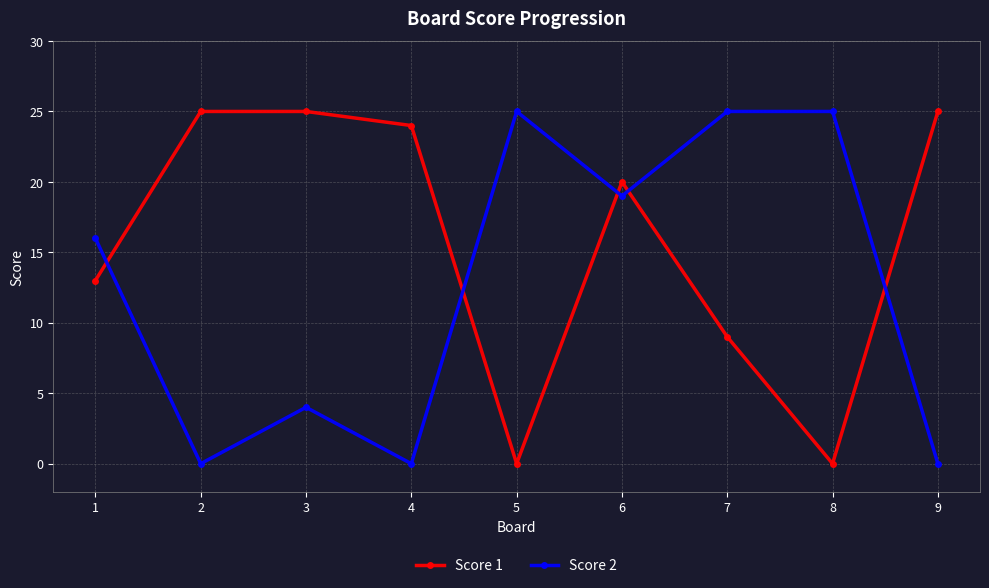

At how many categories does at least one series exceed 0?

9